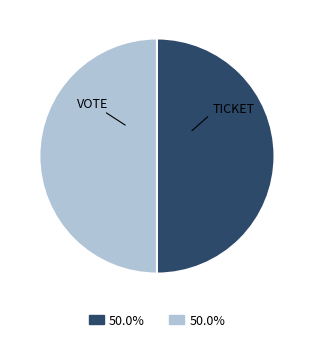

Count the number of slices in the pie.

2